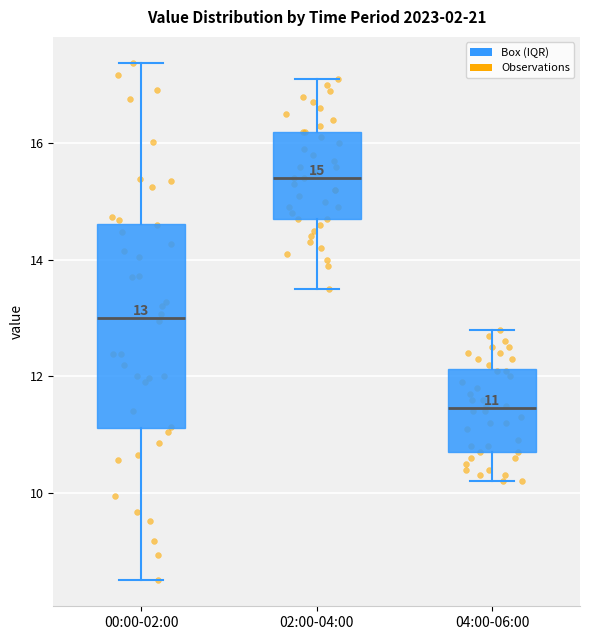

Comparing the boxes themselves (not the whiskers), which one is the tallest?

00:00-02:00